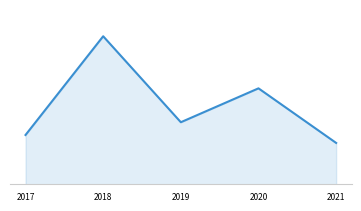

List the labels in order of value, largest first.

2018, 2020, 2019, 2017, 2021